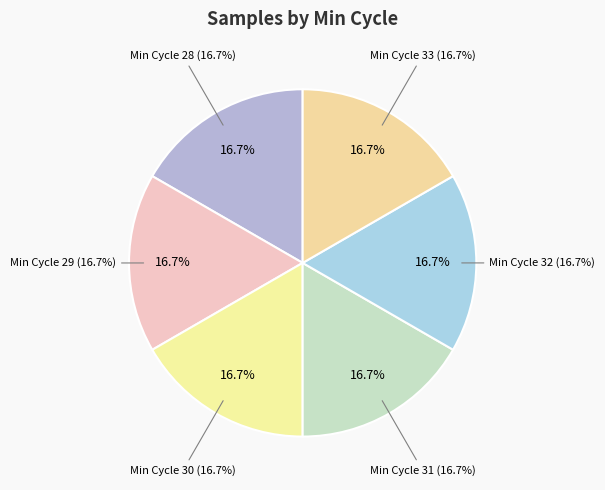

The 33 slice represents 17% of the pie. True or false?

True